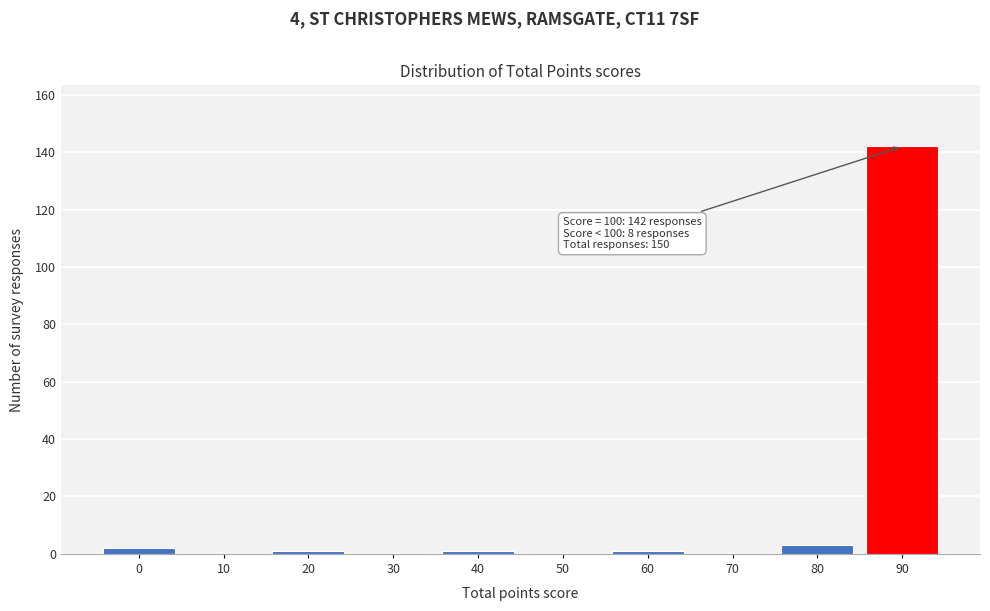

Reading right to left, what are all the values shown in this chart?

90=142	80=3	70=0	60=1	50=0	40=1	30=0	20=1	10=0	0=2